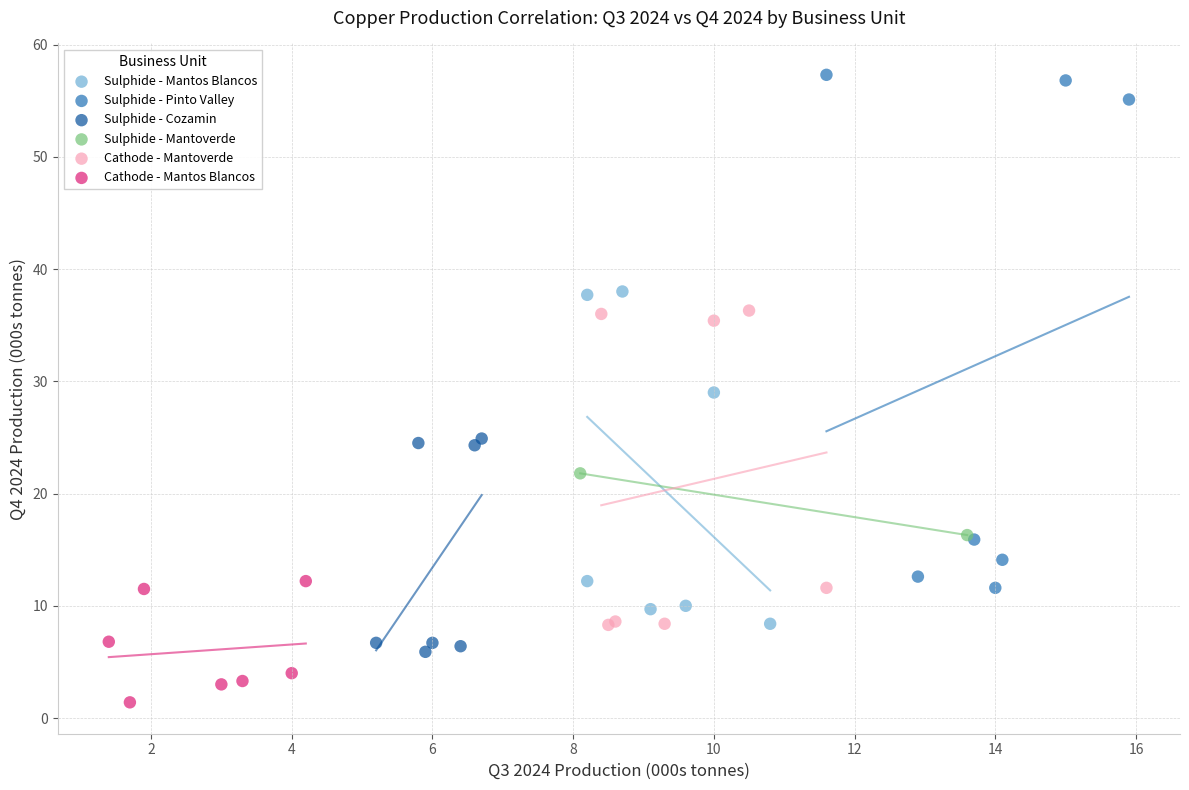

Which series has the widest spread of Y values?

Sulphide - Pinto Valley